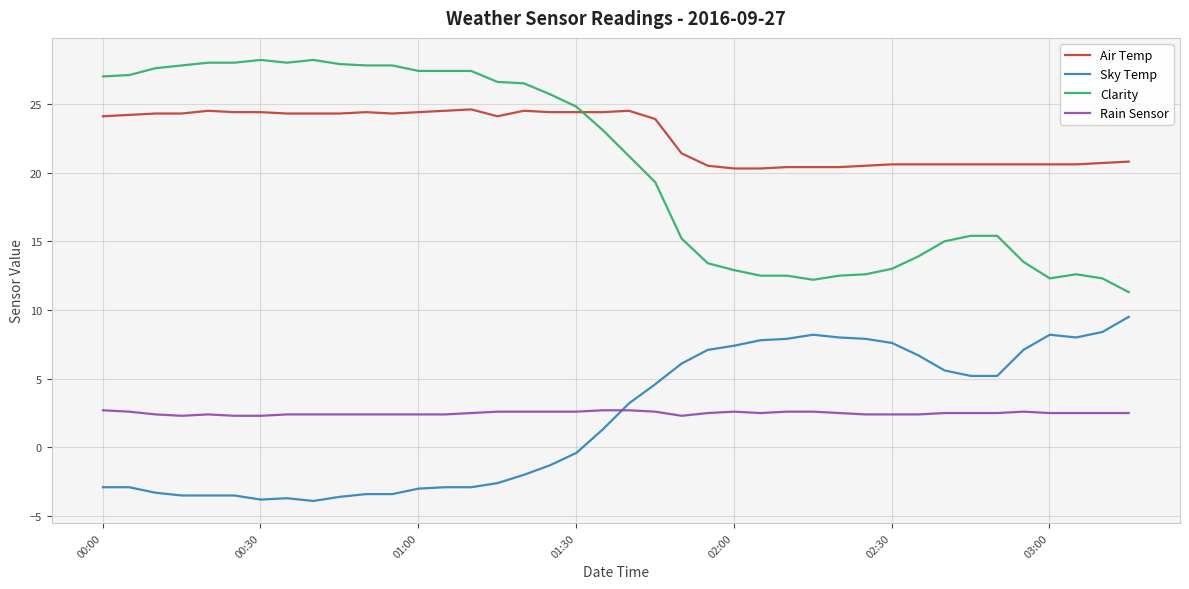

True or false: Air Temp and Clarity cross at least once.

True